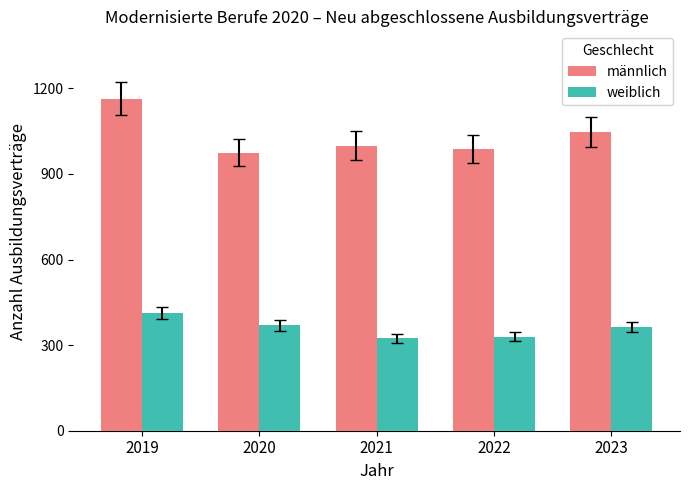

List the series in order of their overall mean, highest first.

männlich, weiblich